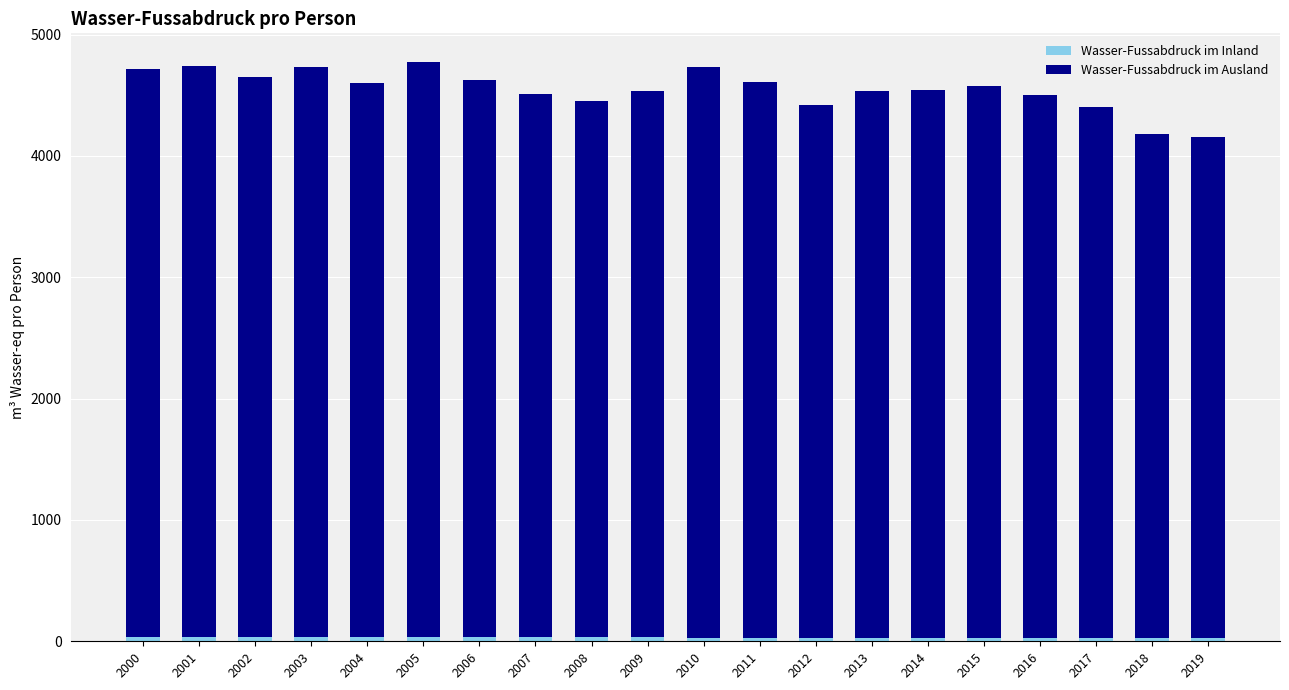

Are the bars grouped side by side (vs. stacked)?

No